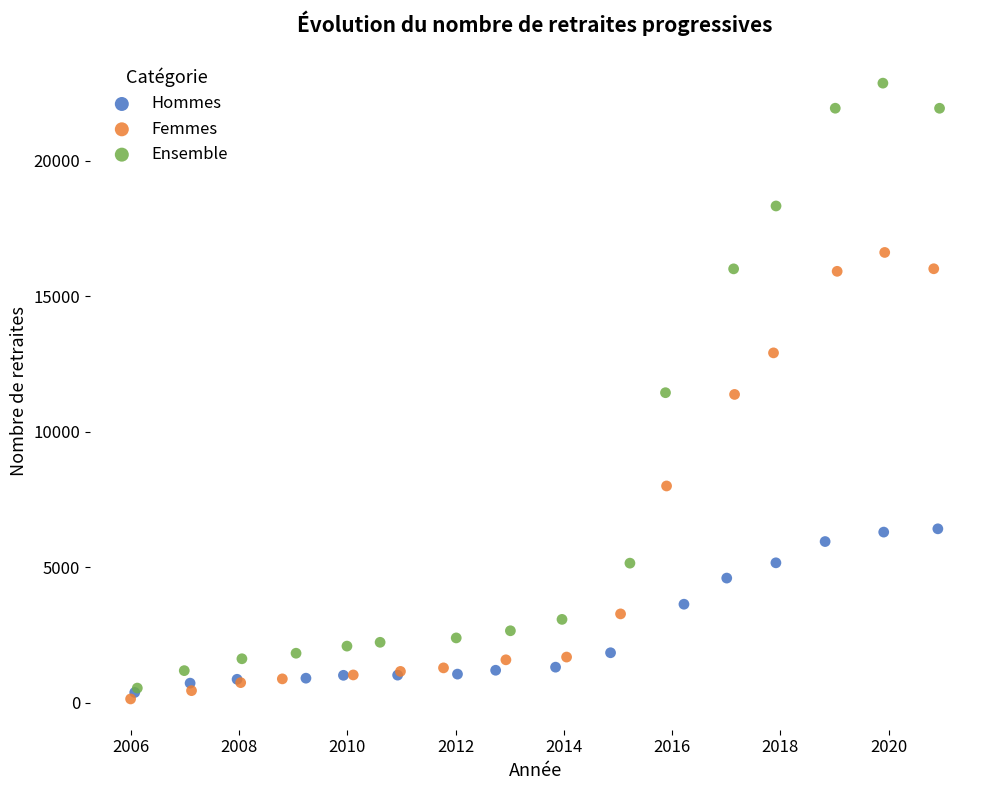

Which series contains the highest Y value?

Ensemble